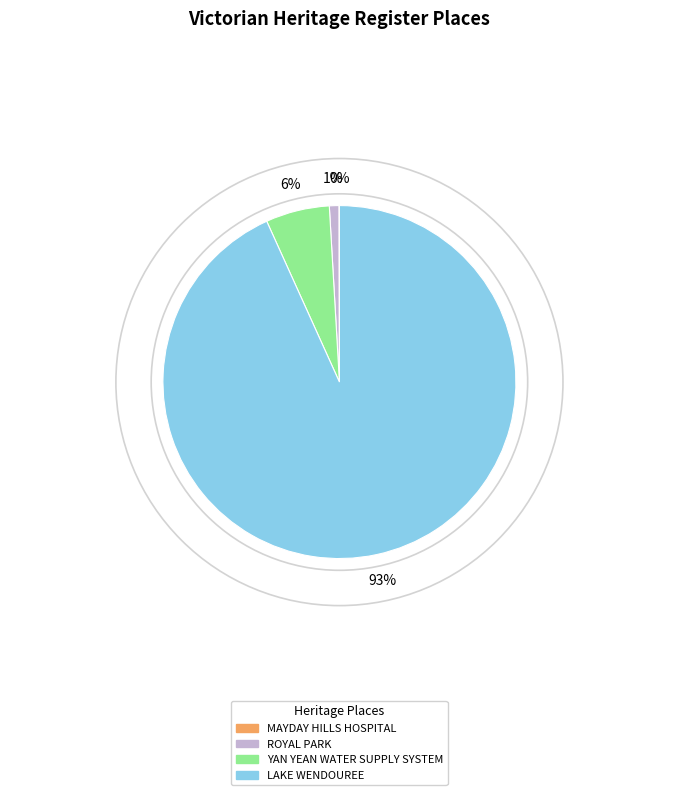

Is there any slice that represents more than half of the pie?

Yes